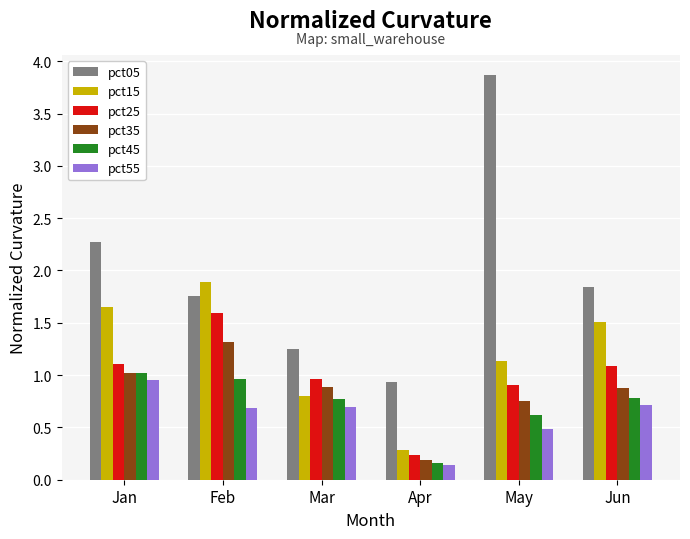

What is the difference between the second highest and second lowest values in the pct25 series?

0.2